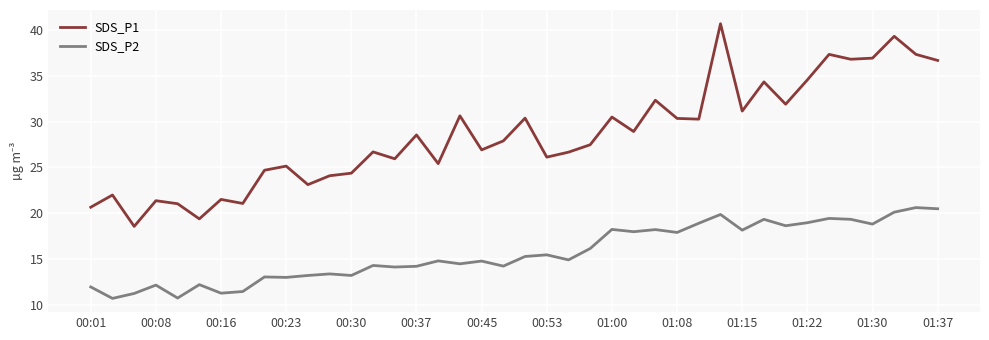

Which series has the largest range (max minus min)?

SDS_P1